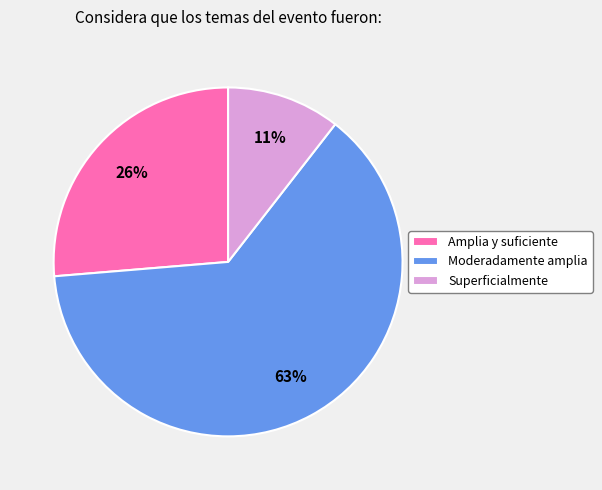

Combined, do Amplia y suficiente and Superficialmente account for over 50%?

No